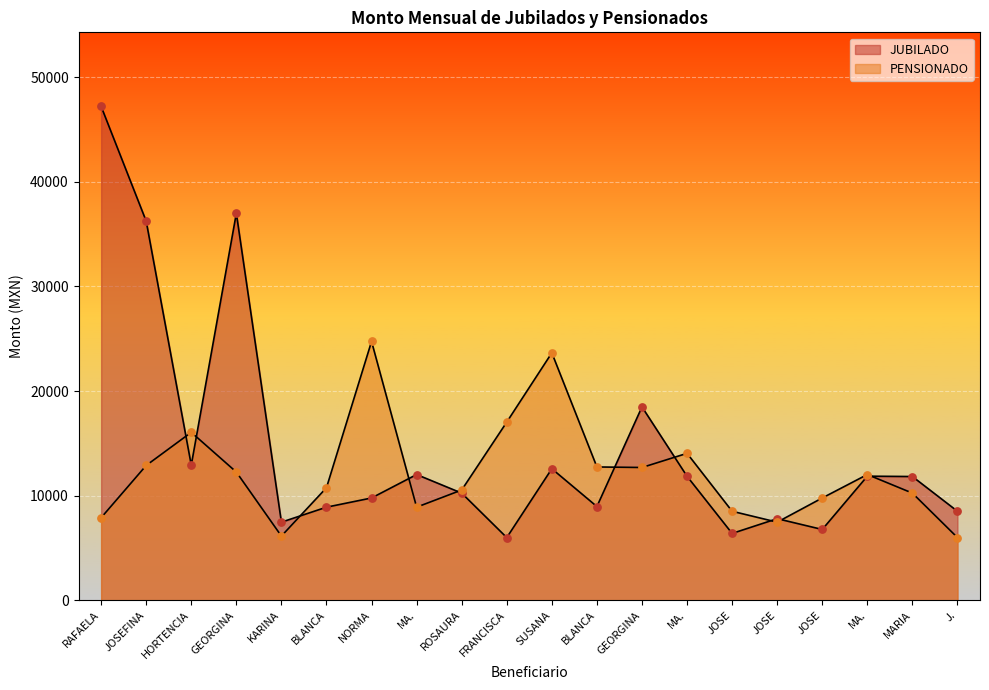

Which series reaches the minimum Y coordinate?

JUBILADO